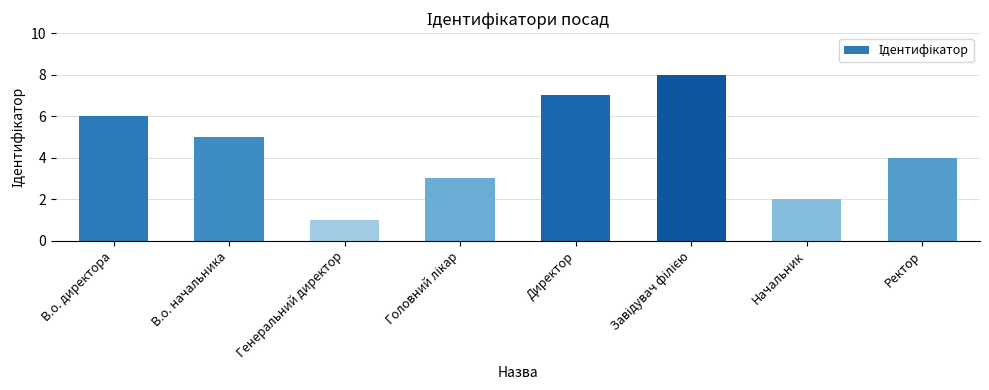

Are the bars grouped side by side (vs. stacked)?

No